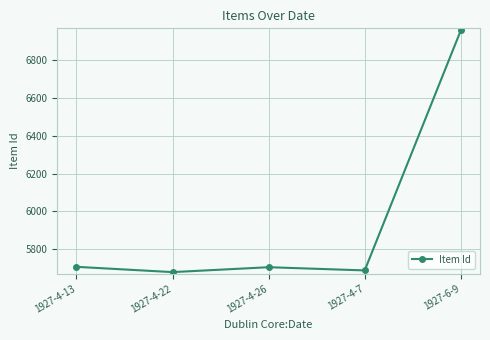

How many points are lower than both their immediate neighbors (excluding endpoints)?

2